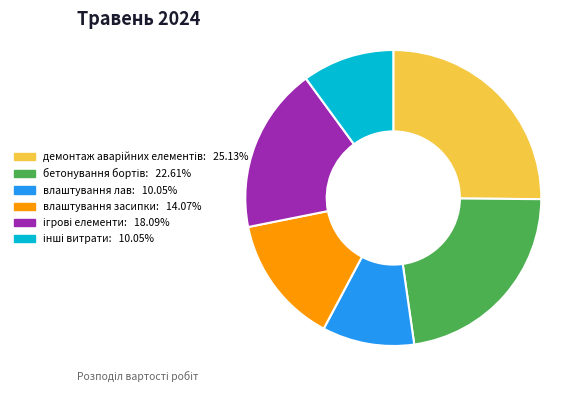

Is there any slice that represents more than half of the pie?

No